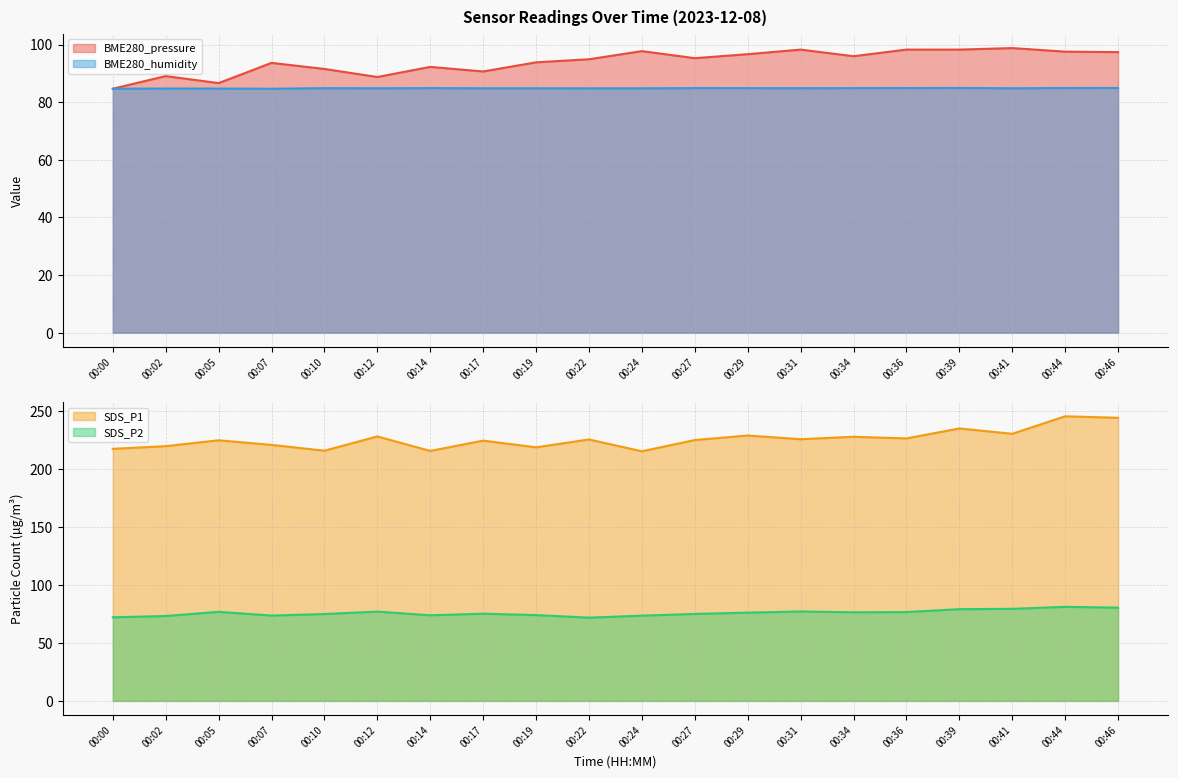

True or false: SDS_P2 and BME280_humidity cross at least once.

False